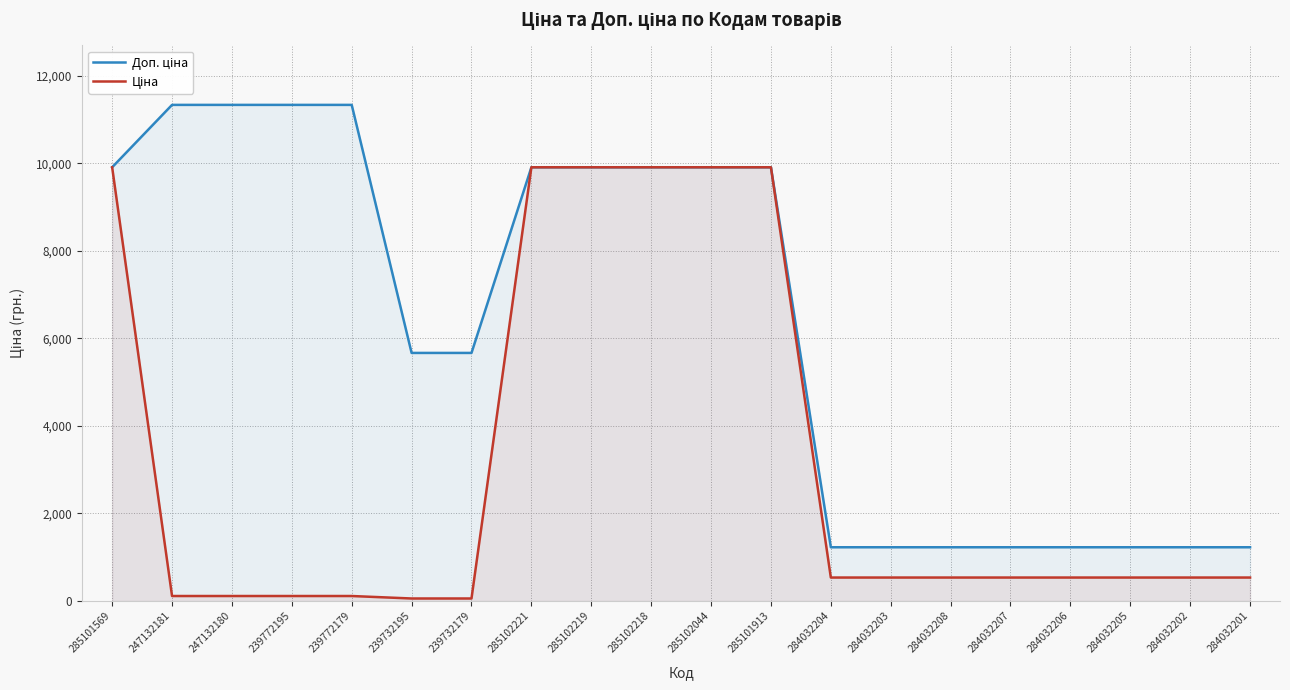

What is the value of the Доп. ціна point at the 14th from the left?

1227.2